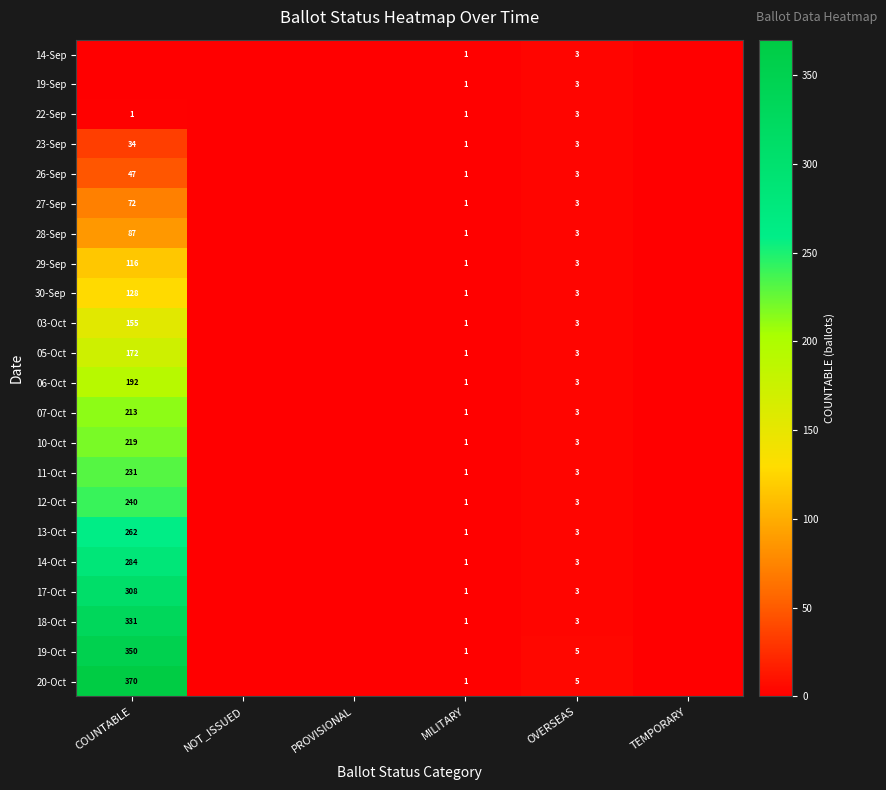

True or false: 14-Sep has a value of 3 at OVERSEAS.

True